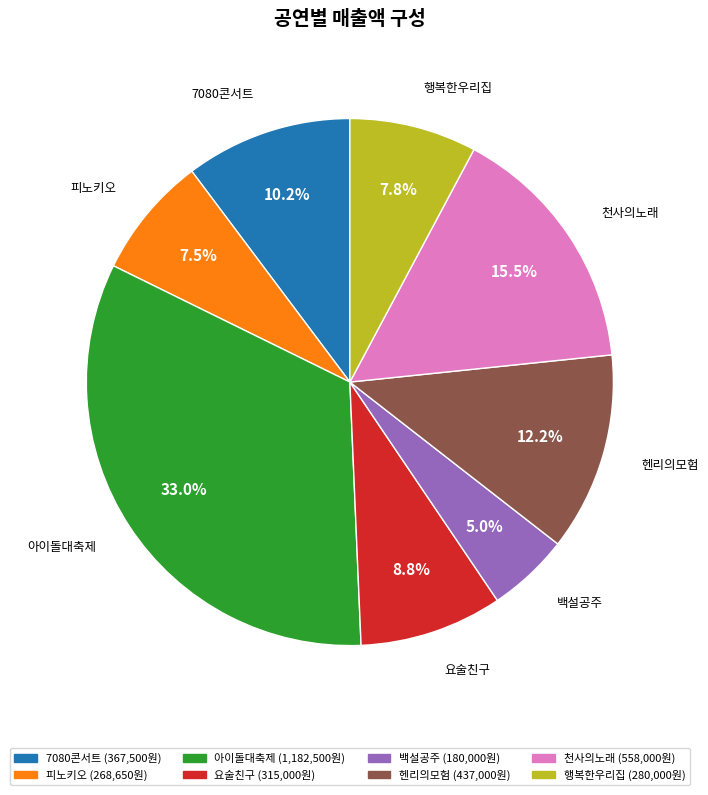

Is it true that 백설공주 is 5% of the pie?

True